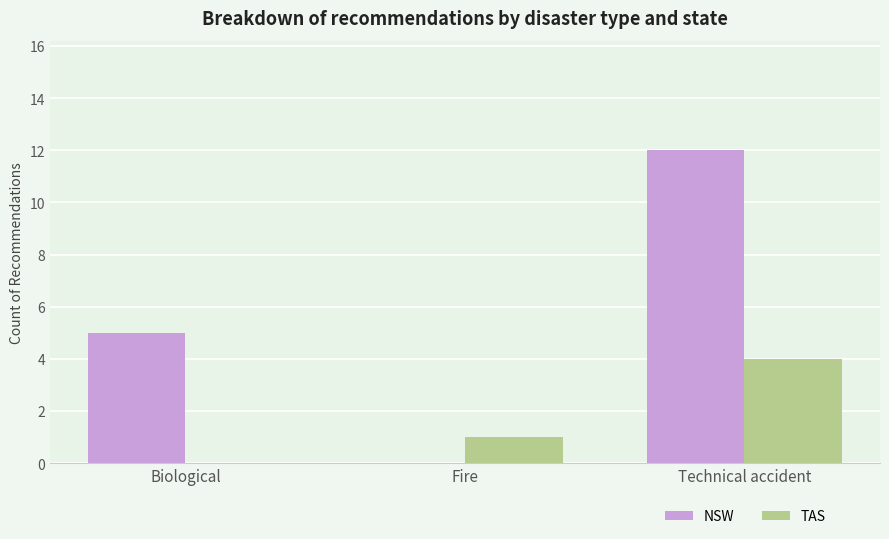

Which series has the largest range (max minus min)?

NSW